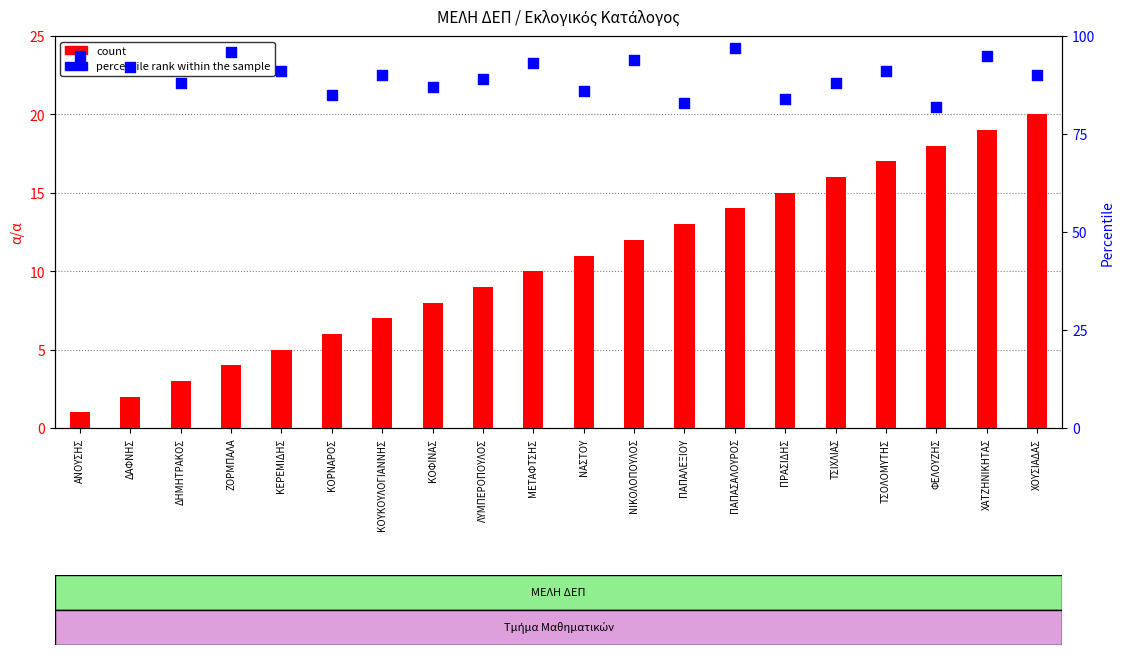

At which category is the sum across all series the highest?

ΧΑΤΖΗΝΙΚΗΤΑΣ